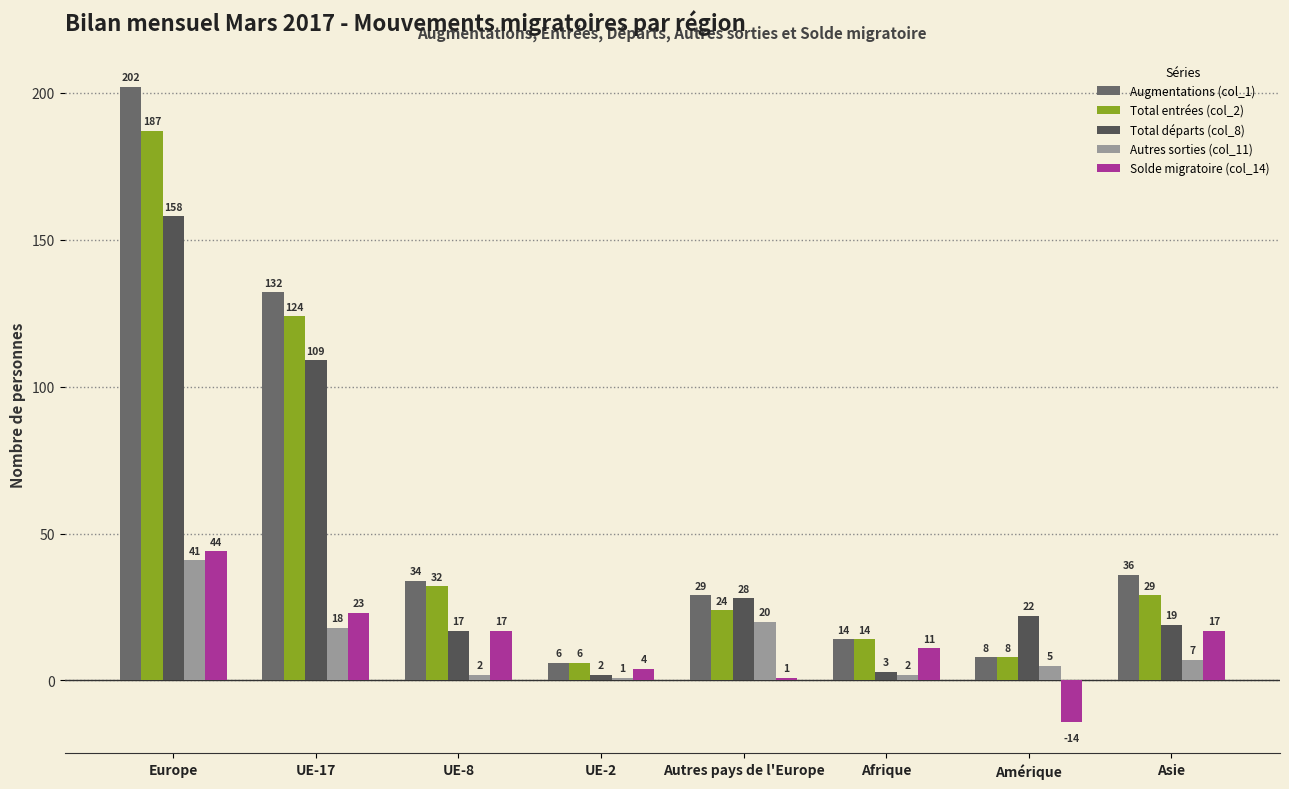

What is the approximate value of Total départs (col_8) at Europe, to the nearest 50?

150